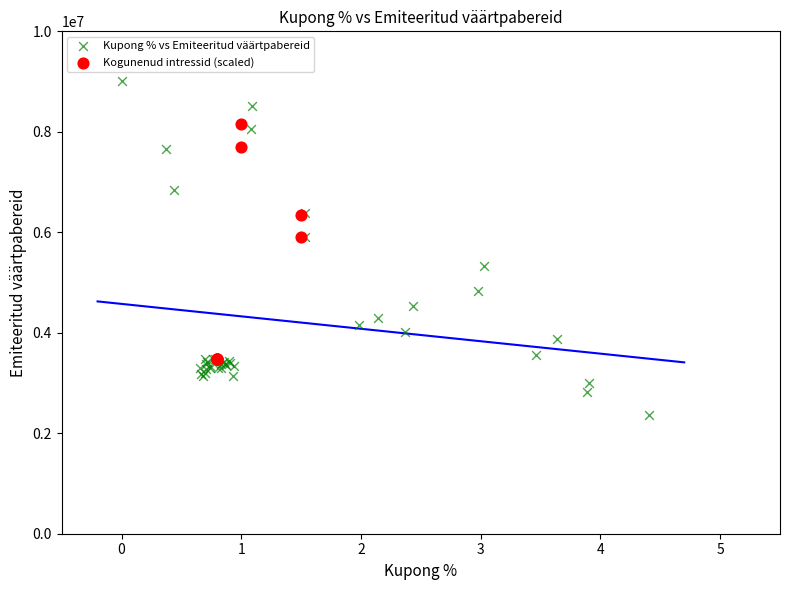

What are all the series names shown in the legend?

Kupong % vs Emiteeritud väärtpabereid, Kogunenud intressid (scaled)